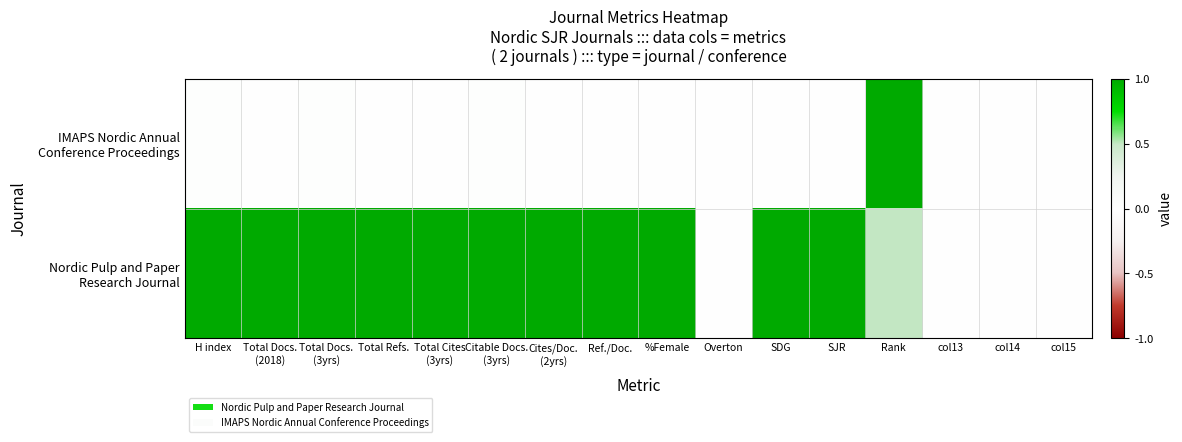

What is the total value across all series at Cites/Doc.
(2yrs)?

1.0